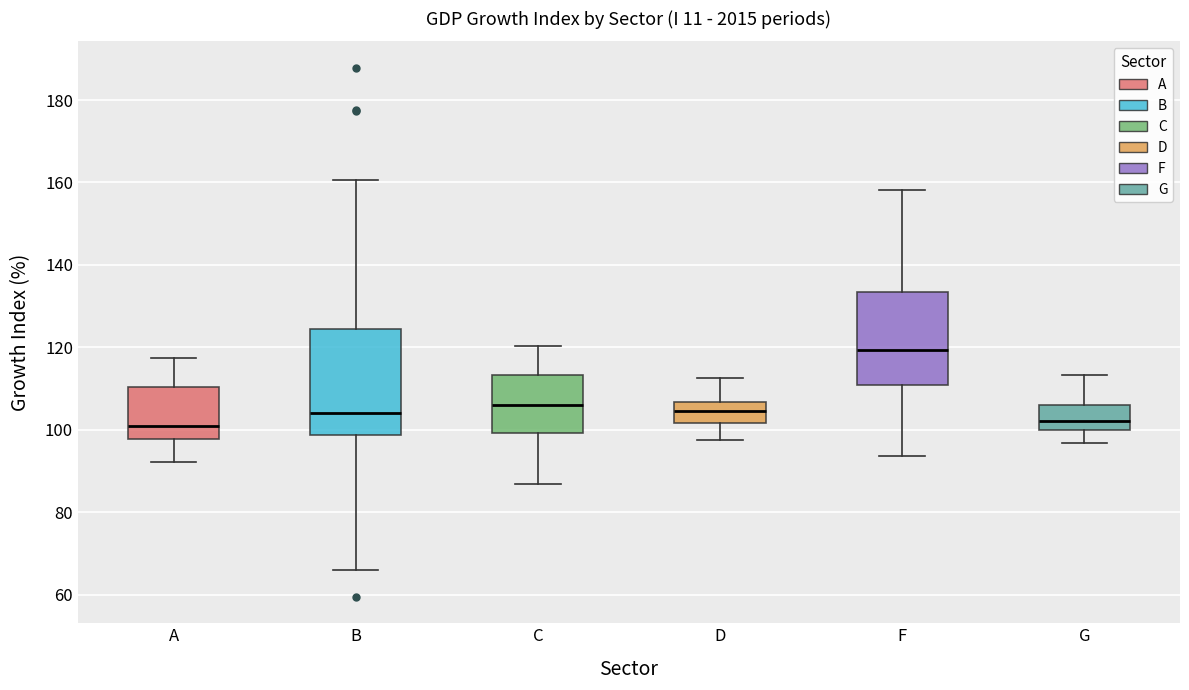

Reading left to right, read every box against the y-axis: the position of its median line, the range the box covers, and the ends of its whiskers. The values are not printed on the chart, so give them approximately, as read against the axis.

A: median 100, box 98 to 110, whiskers 92 to 118
B: median 104, box 98 to 124, whiskers 66 to 160
C: median 106, box 100 to 114, whiskers 86 to 120
D: median 104, box 102 to 106, whiskers 98 to 112
F: median 120, box 110 to 134, whiskers 94 to 158
G: median 102, box 100 to 106, whiskers 96 to 114